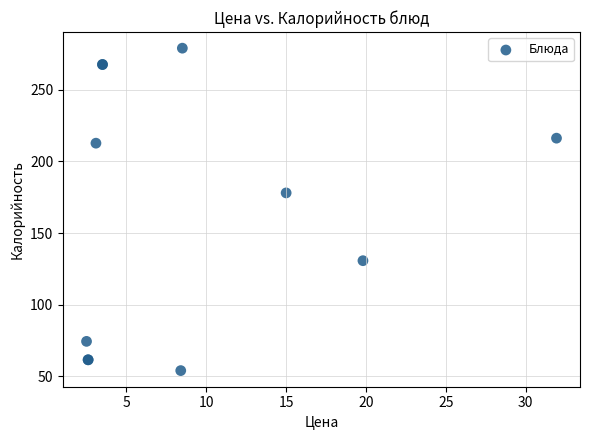

What Y value in the scatter plot is closest to 166?

178.0